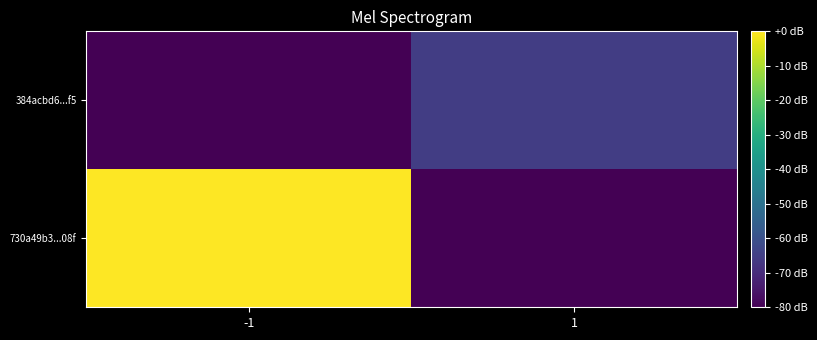

Reading left to right, what are all the values shown in this chart?

730a49b3...08f: -1=0.0	1=-80.0
384acbd6...f5: -1=-80.0	1=-65.5